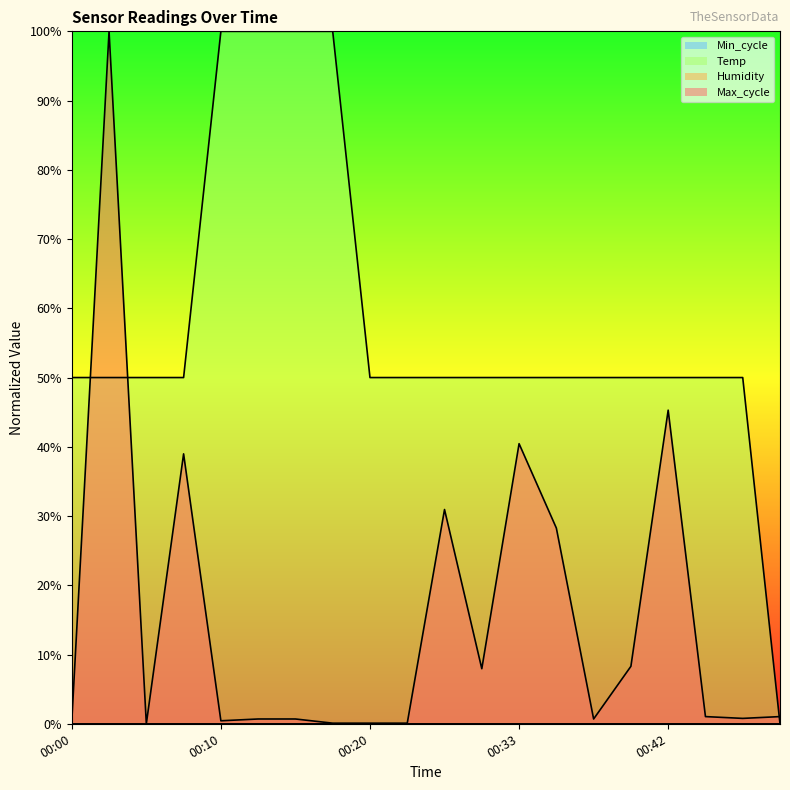

Reading left to right, what are all the values shown in this chart?

Temp: 00:00=0.5	00:03=0.5	00:05=0.5	00:08=0.5	00:10=1.0	00:13=1.0	00:15=1.0	00:18=1.0	00:20=0.5	00:23=0.5	00:25=0.5	00:28=0.5	00:33=0.5	00:35=0.5	00:37=0.5	00:40=0.5	00:42=0.5	00:45=0.5	00:47=0.5	00:50=0.0
Max_cycle: 00:00=0.0	00:03=1.0	00:05=0.0	00:08=0.4	00:10=0.0	00:13=0.0	00:15=0.0	00:18=0.0	00:20=0.0	00:23=0.0	00:25=0.3	00:28=0.1	00:33=0.4	00:35=0.3	00:37=0.0	00:40=0.1	00:42=0.5	00:45=0.0	00:47=0.0	00:50=0.0